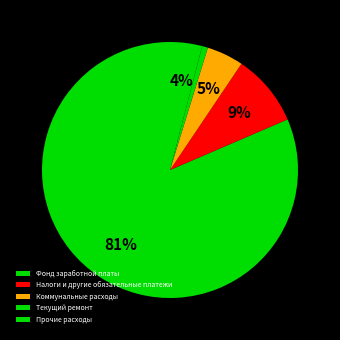

To the nearest percent, what portion does Налоги и другие обязательные платежи represent?

9%